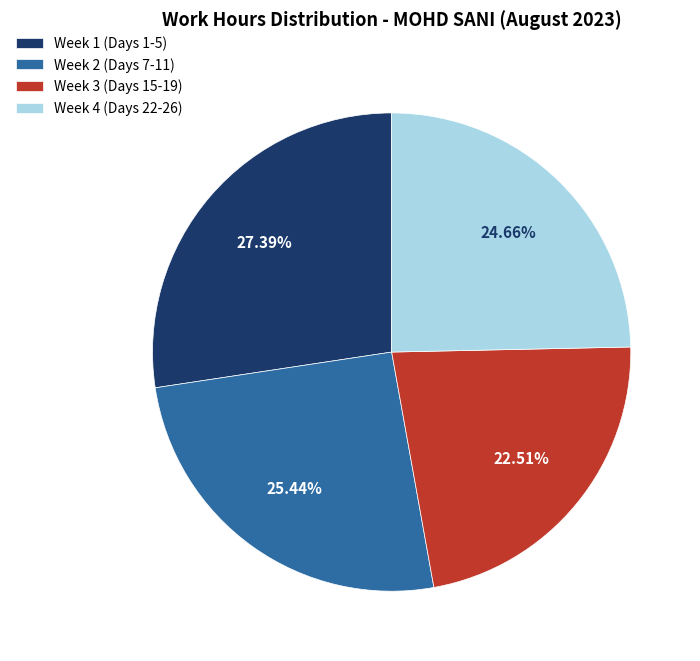

Which has a higher value, Week 4 (Days 22-26) or Week 1 (Days 1-5)?

Week 1 (Days 1-5)